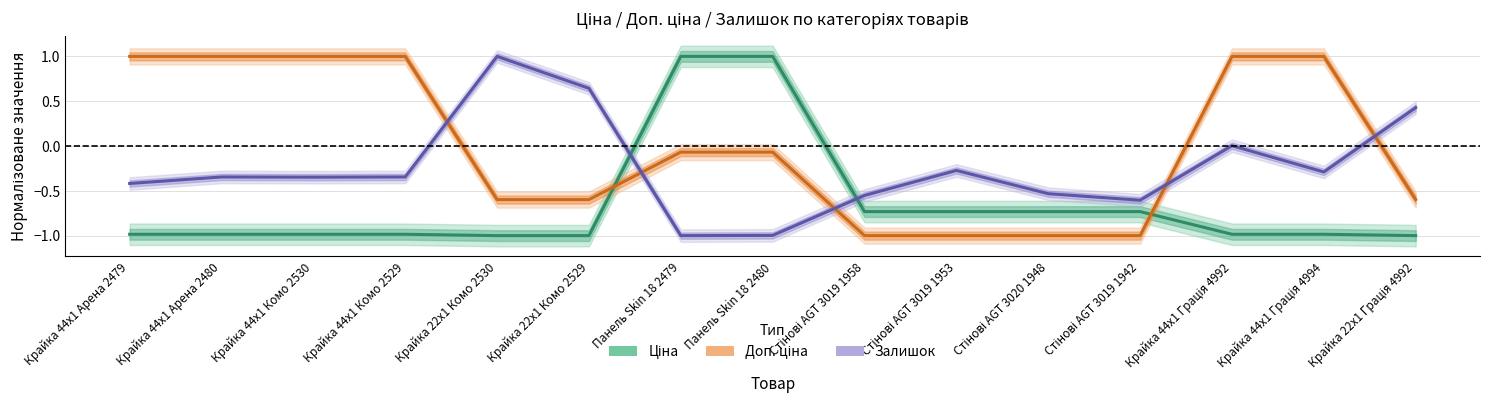

What is the label of the 5th point from the left?

Крайка 22x1 Комо 2530